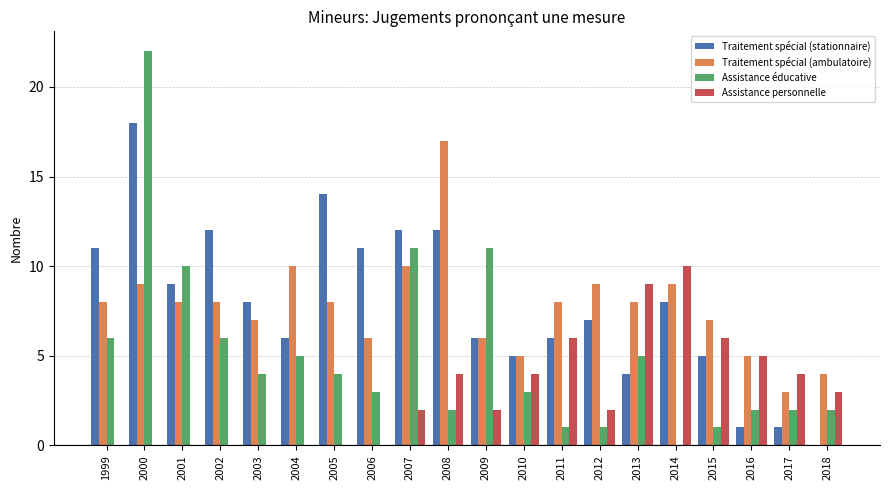

At which label does Traitement spécial (ambulatoire) reach its peak?

2008